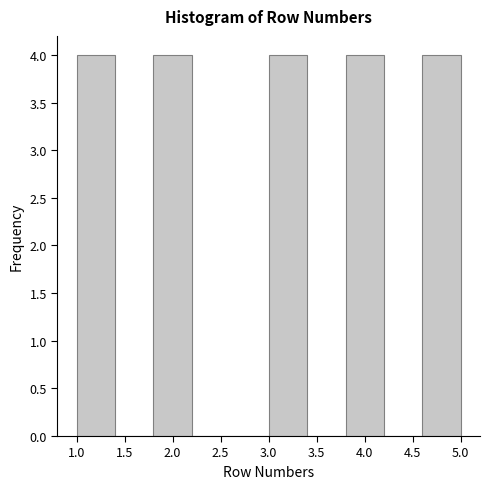

Reading left to right, list every bar in this chart as the range it spans on the x-axis followed by its height. The values are not printed on the chart, so give them approximately, as read against the axis.

1.0 to 1.4: 4
1.4 to 1.8: 0
1.8 to 2.2: 4
2.2 to 2.6: 0
2.6 to 3.0: 0
3.0 to 3.4: 4
3.4 to 3.8: 0
3.8 to 4.2: 4
4.2 to 4.6: 0
4.6 to 5.0: 4